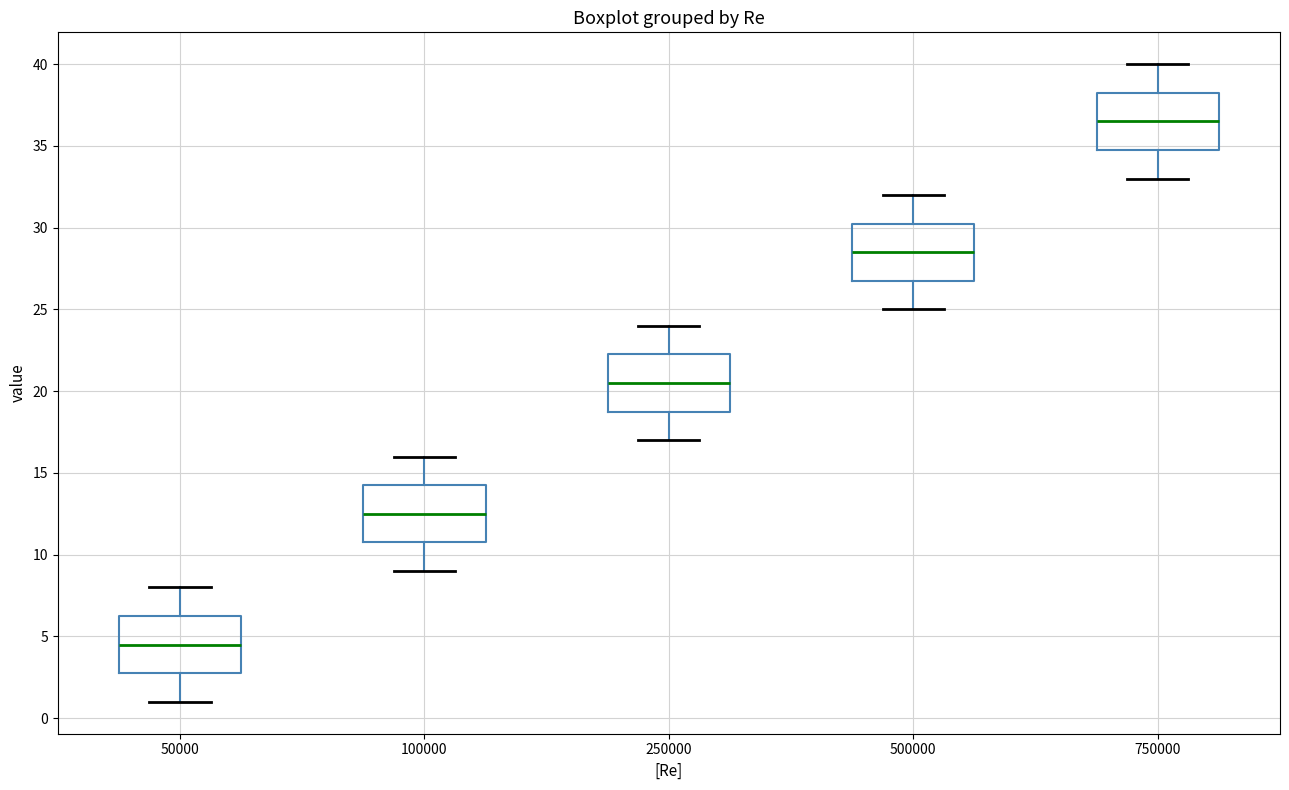

Where does the median line of the box at x = 500000 sit on the y-axis? The values are not printed on the chart, so give them approximately, as read against the axis.

28.5